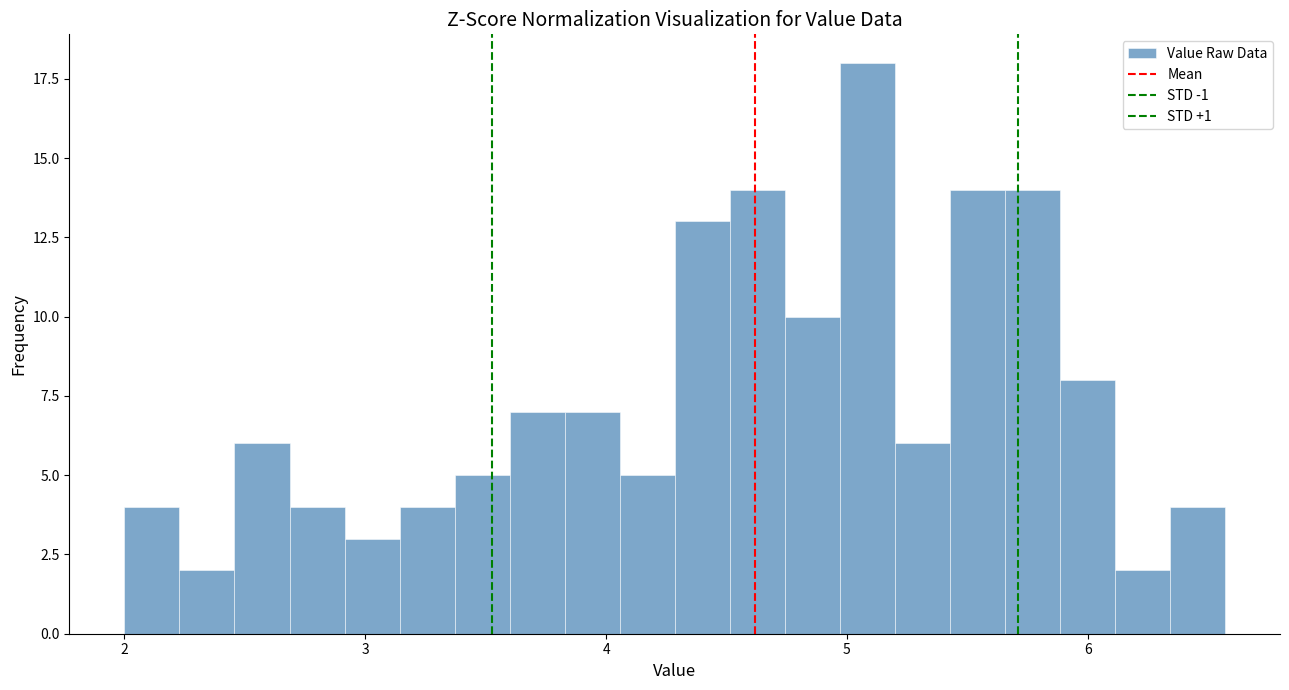

Read against the x-axis, roughly where is the centre of the tallest bar?

5.1